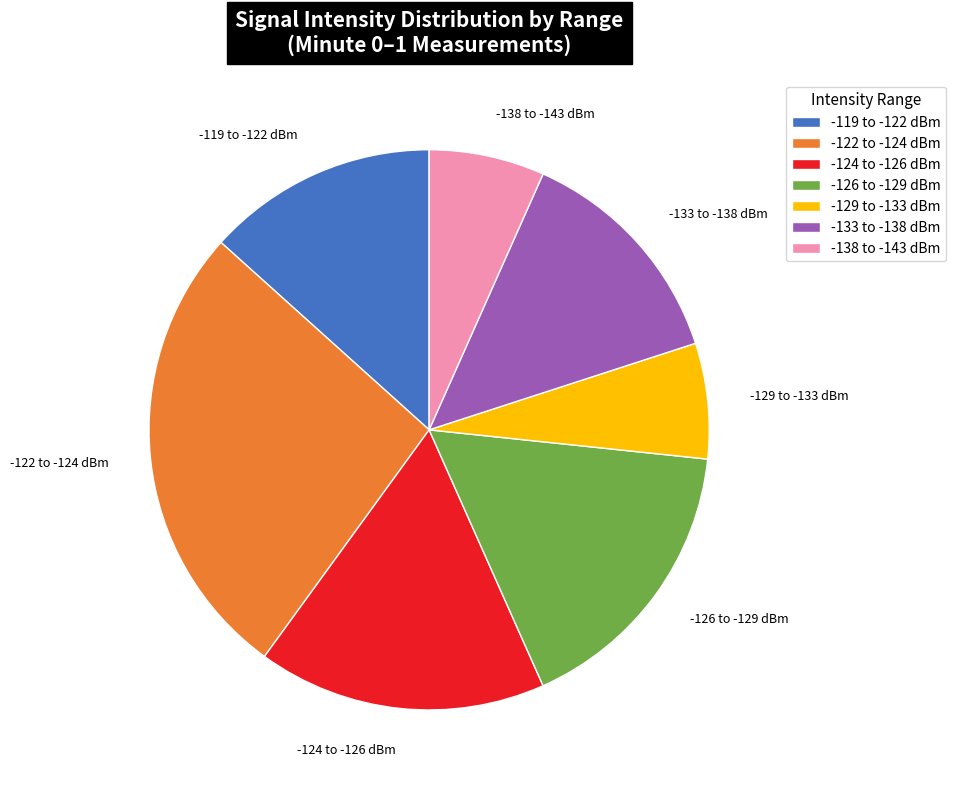

Is it true that -122 to -124 dBm is 19% of the pie?

False